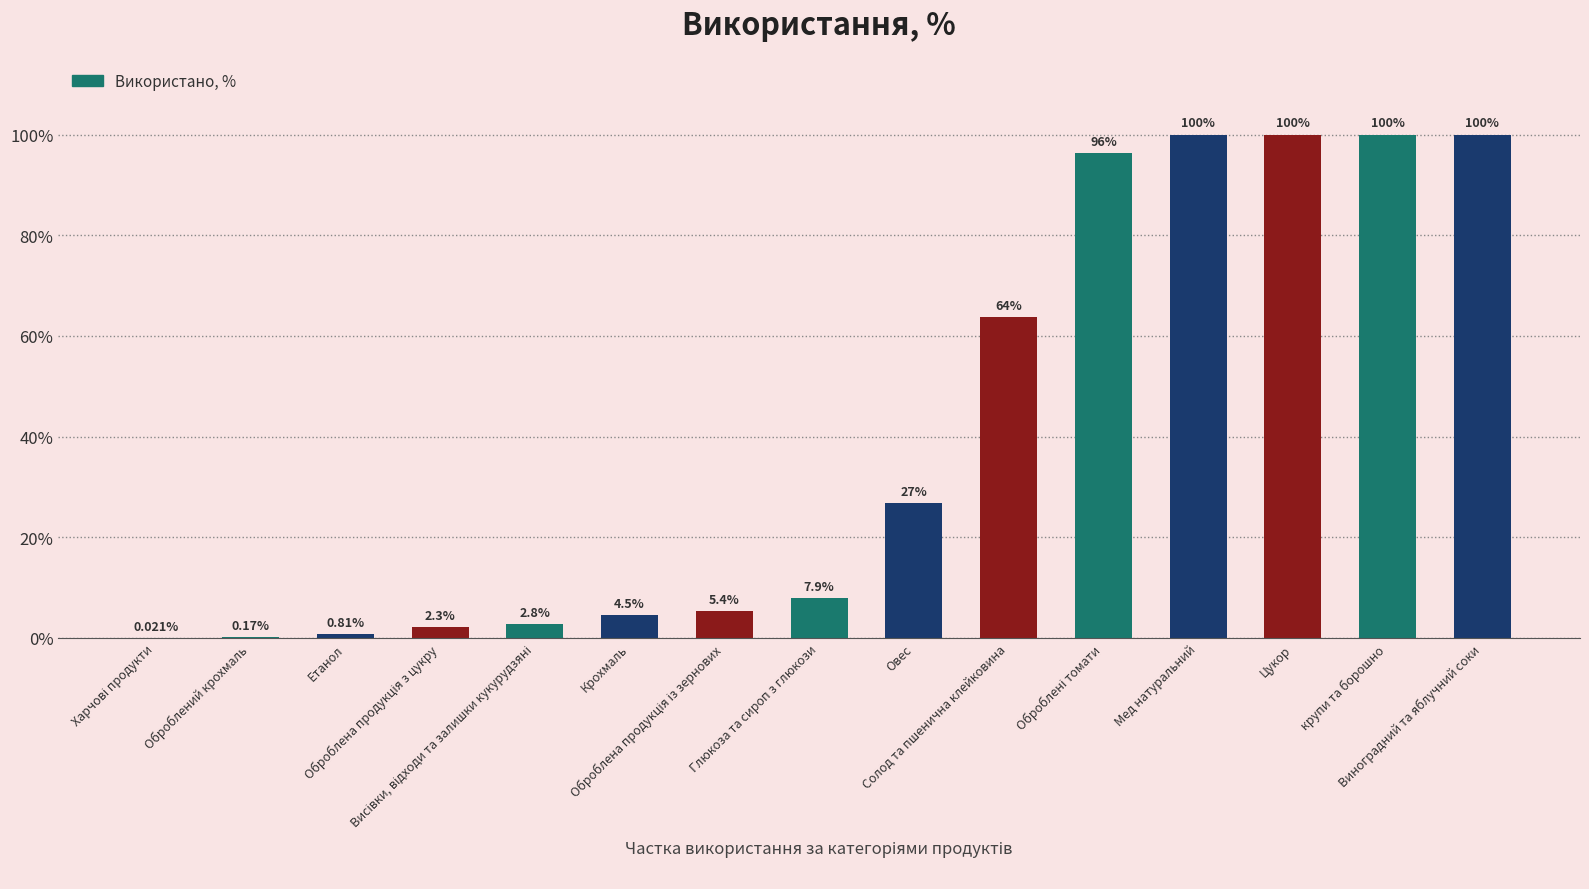

List the labels in order of value, smallest first.

Харчові продукти, Оброблений крохмаль, Етанол, Оброблена продукція з цукру, Висівки, відходи та залишки кукурудзяні, Крохмаль, Оброблена продукція із зернових, Глюкоза та сироп з глюкози, Овес, Солод та пшенична клейковина, Оброблені томати, Мед натуральний, Цукор, крупи та борошно, Виноградний та яблучний соки